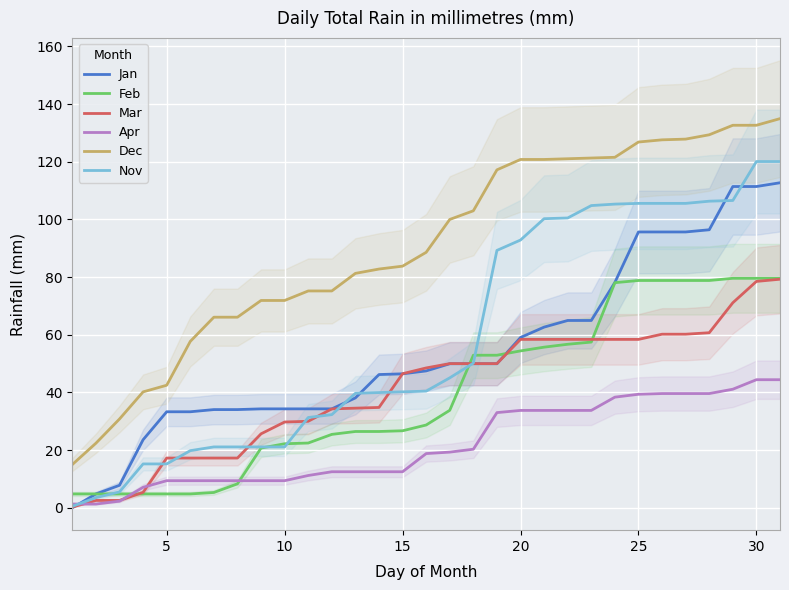

At how many categories does at least one series exceed 95?

15